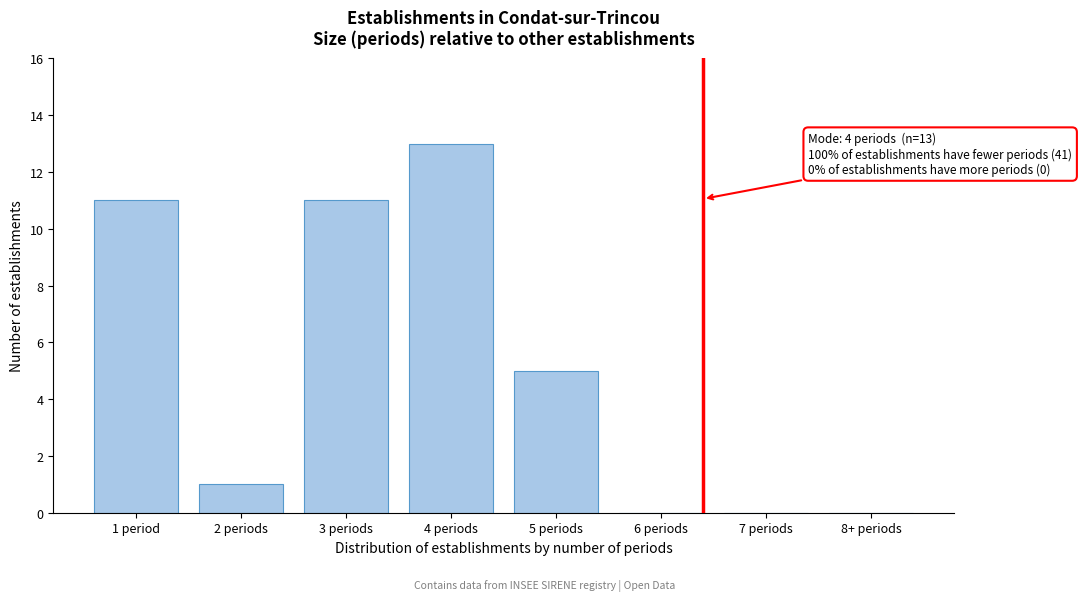

Reading left to right, list all the values displayed in this chart.

1 period=11	2 periods=1	3 periods=11	4 periods=13	5 periods=5	6 periods=0	7 periods=0	8+ periods=0